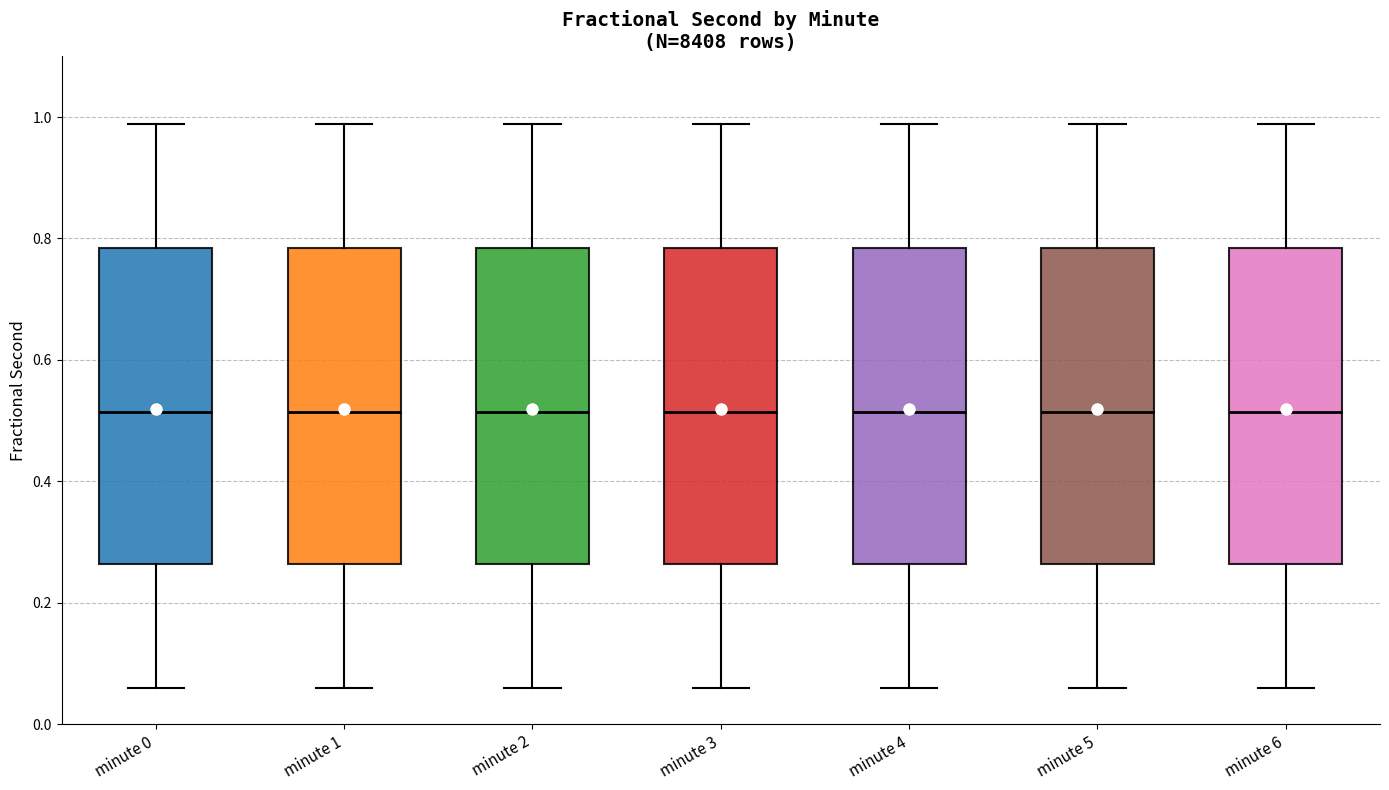

Reading left to right, read every box against the y-axis: the position of its median line, the range the box covers, and the ends of its whiskers. The values are not printed on the chart, so give them approximately, as read against the axis.

minute 0: median 0.52, box 0.26 to 0.78, whiskers 0.06 to 0.98
minute 1: median 0.52, box 0.26 to 0.78, whiskers 0.06 to 0.98
minute 2: median 0.52, box 0.26 to 0.78, whiskers 0.06 to 0.98
minute 3: median 0.52, box 0.26 to 0.78, whiskers 0.06 to 0.98
minute 4: median 0.52, box 0.26 to 0.78, whiskers 0.06 to 0.98
minute 5: median 0.52, box 0.26 to 0.78, whiskers 0.06 to 0.98
minute 6: median 0.52, box 0.26 to 0.78, whiskers 0.06 to 0.98